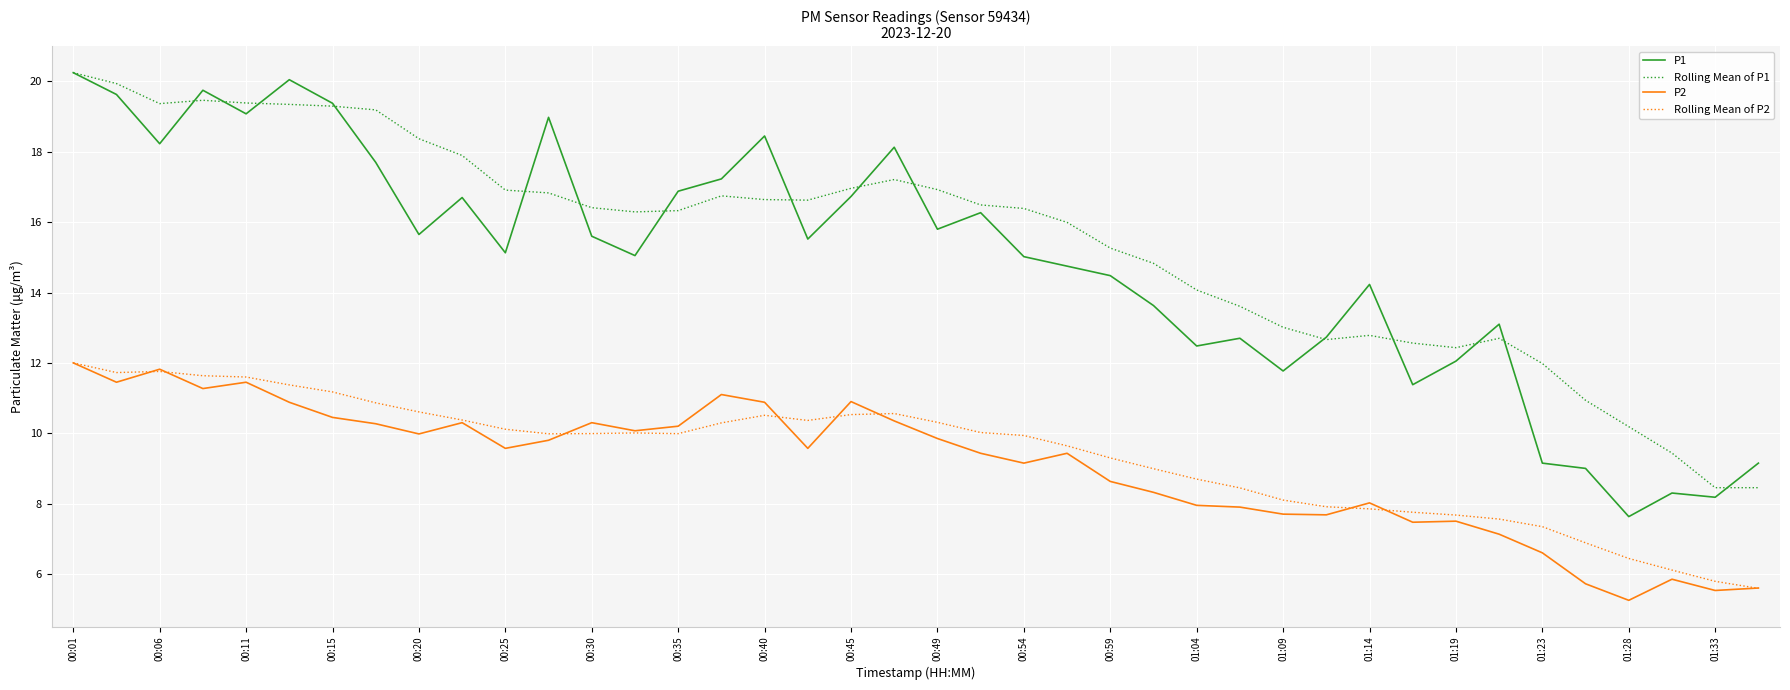

What is the lowest value of the Rolling Mean of P1 series?

8.5